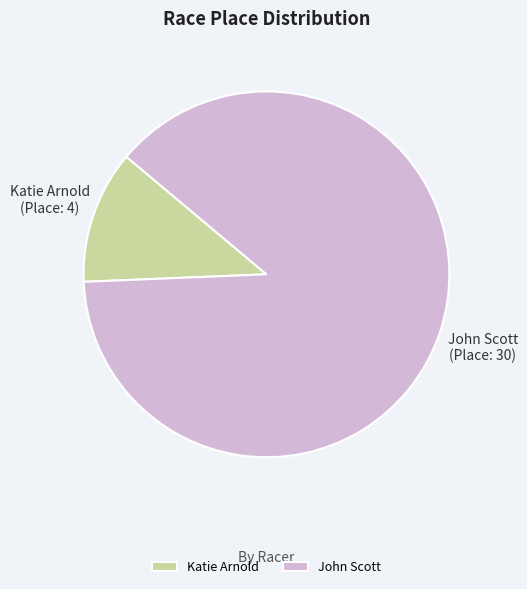

Rank the categories by value from highest to lowest.

John Scott, Katie Arnold